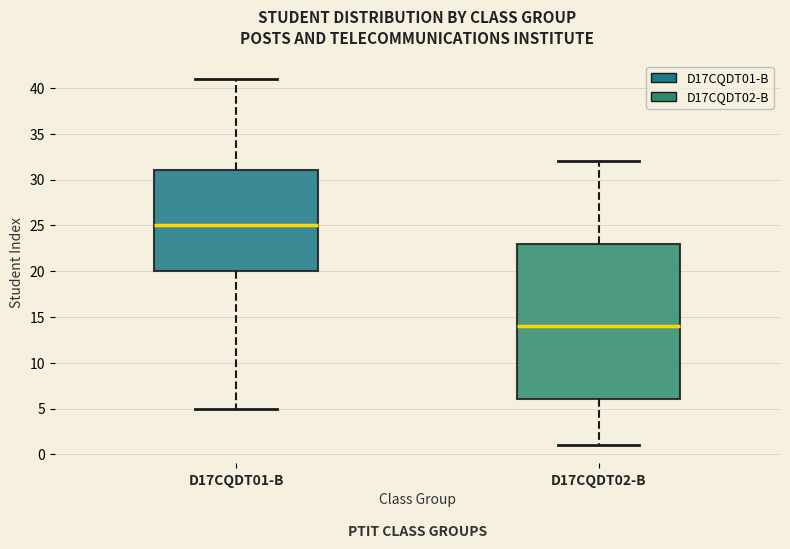

Reading left to right, transcribe this box plot: for each box, give where its median line is, the range the box spans, and where its two whiskers end, as read against the y-axis. The values are not printed on the chart, so give them approximately, as read against the axis.

D17CQDT01-B: median 25, box 20 to 31, whiskers 5 to 41
D17CQDT02-B: median 14, box 6 to 23, whiskers 1 to 32